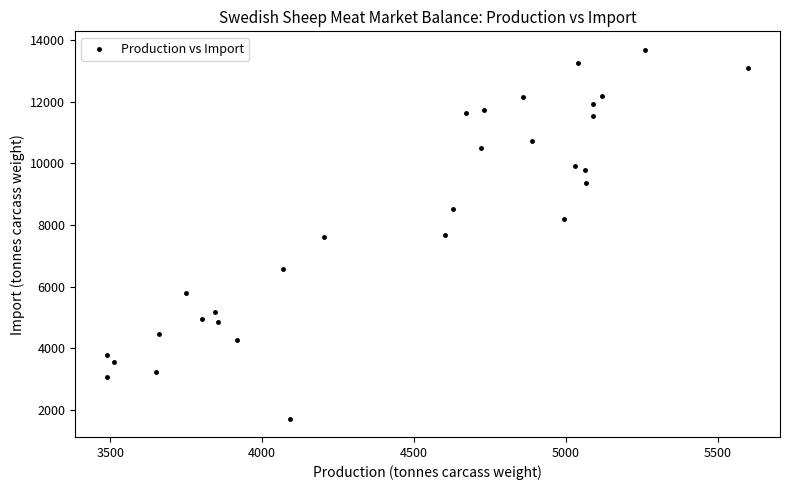

What is the range of Y values (max minus min)?

11963.7